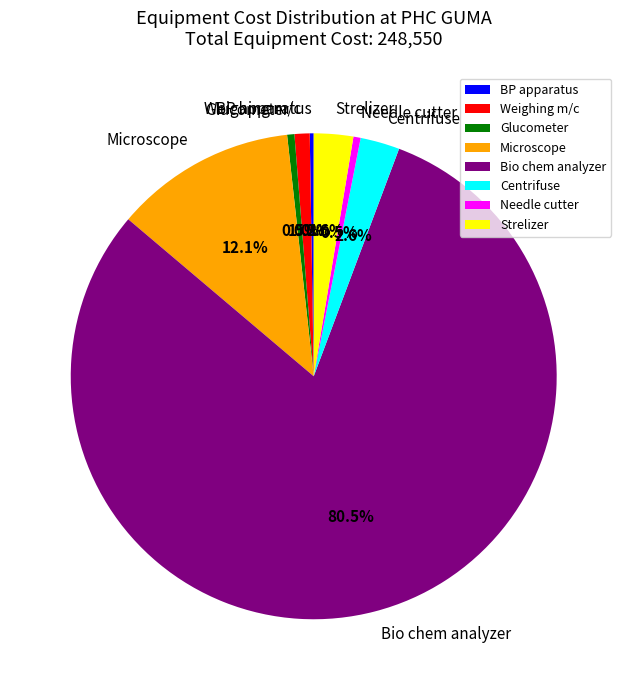

To the nearest percent, what percentage of the pie is Microscope?

12%